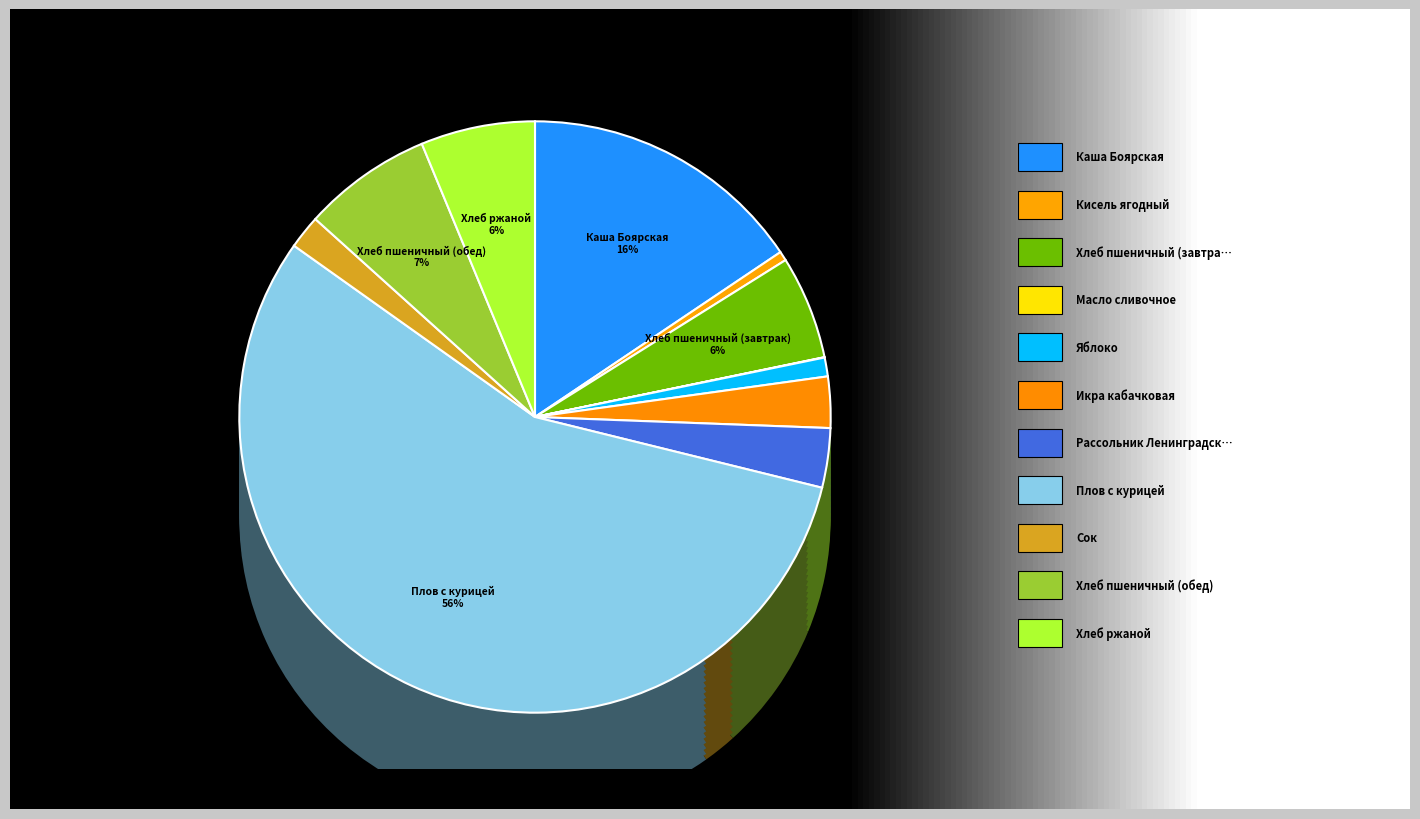

Is it true that Икра кабачковая is 1% of the pie?

False